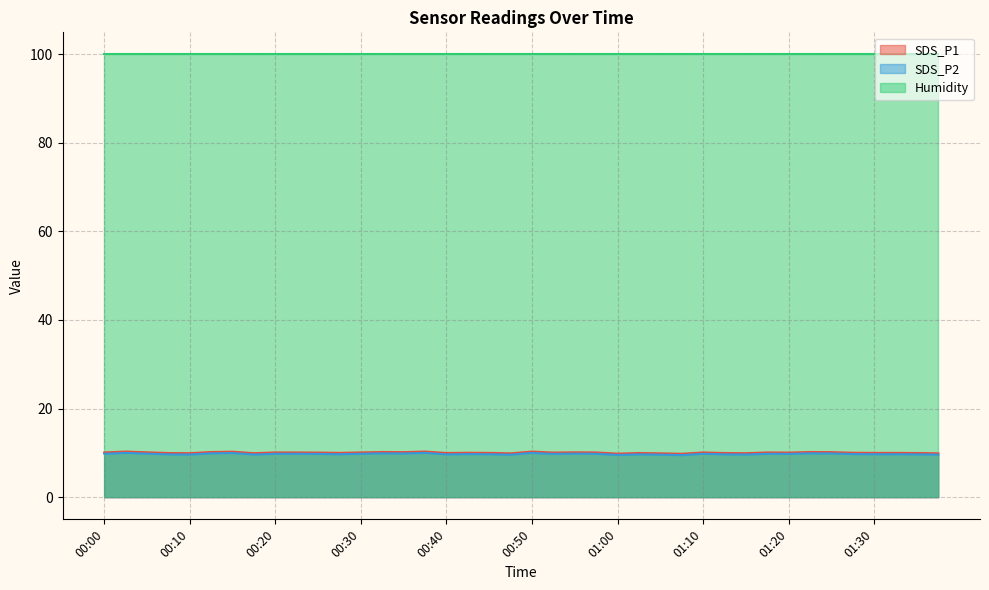

Rank the categories by SDS_P1 value from lowest to highest.

01:07, 01:00, 00:47, 01:05, 01:38, 00:10, 00:17, 01:15, 00:07, 00:40, 01:02, 01:13, 01:35, 00:27, 00:45, 01:30, 01:33, 00:42, 01:28, 00:25, 00:52, 01:20, 00:00, 00:20, 00:22, 00:30, 00:57, 01:10, 01:18, 00:05, 00:55, 00:35, 01:25, 00:12, 00:32, 01:23, 00:15, 00:02, 00:37, 00:50